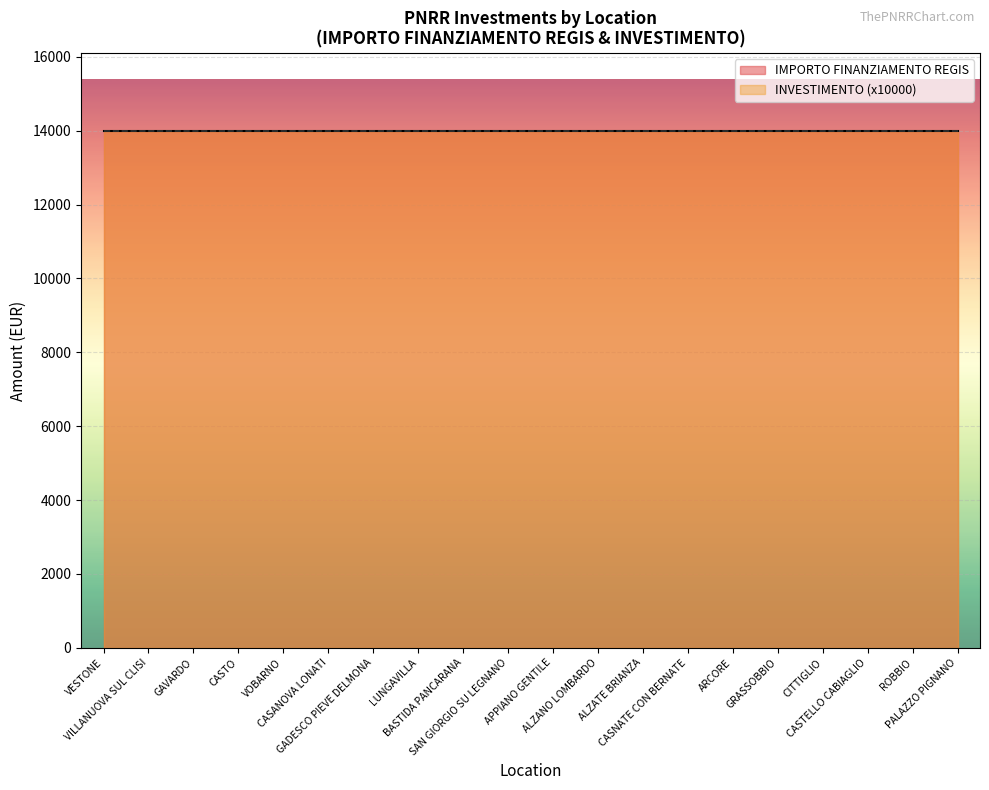

Which series has the widest spread of values?

INVESTIMENTO